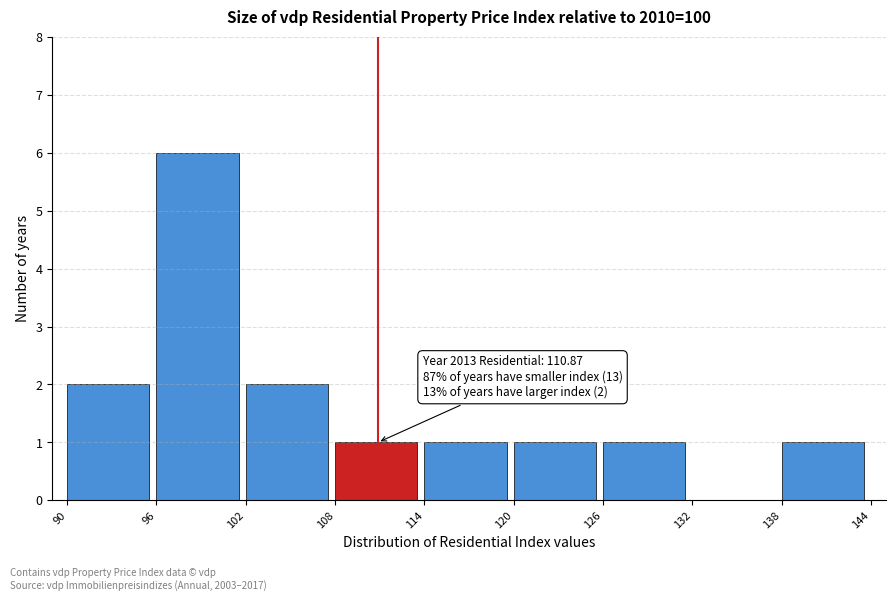

Which range on the x-axis has the tallest bar?

96 to 102